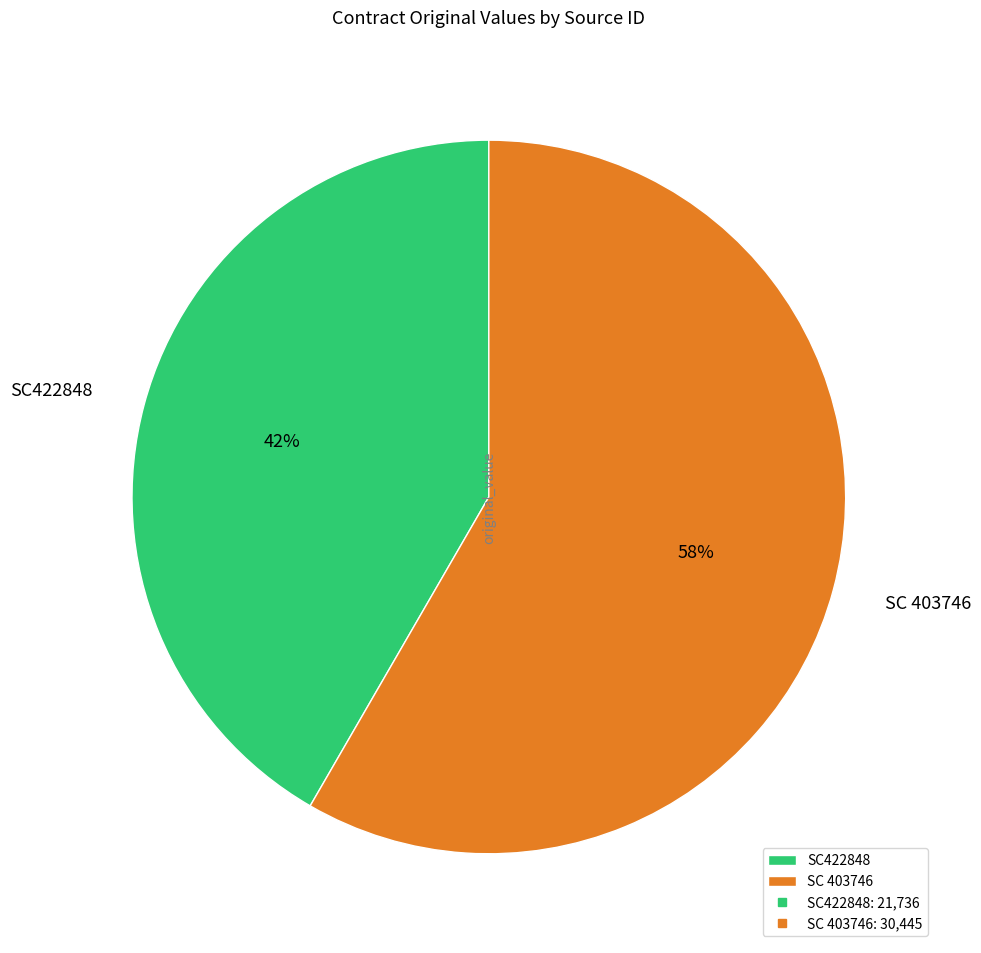

Is there any slice that represents more than half of the pie?

Yes